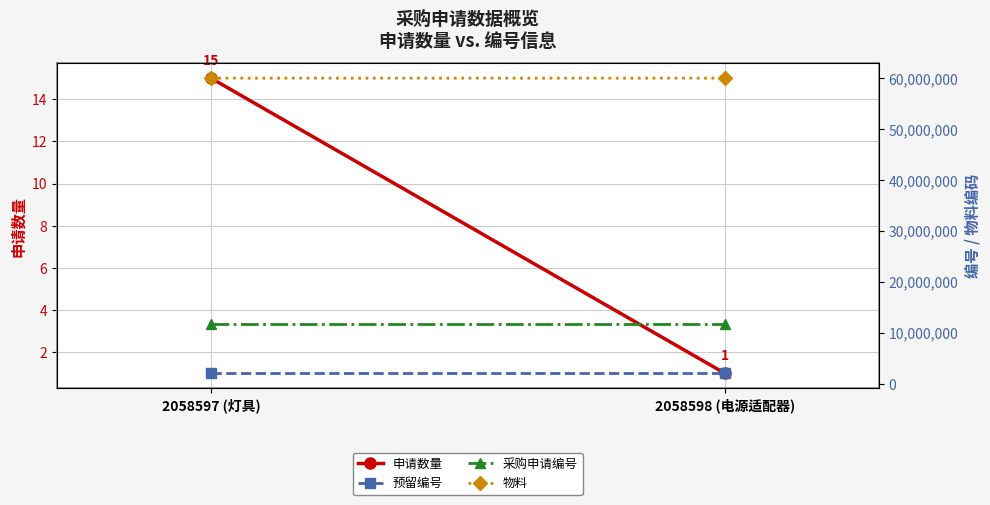

Where is 物料 nearest to the value 60014269?

2058597 (灯具)